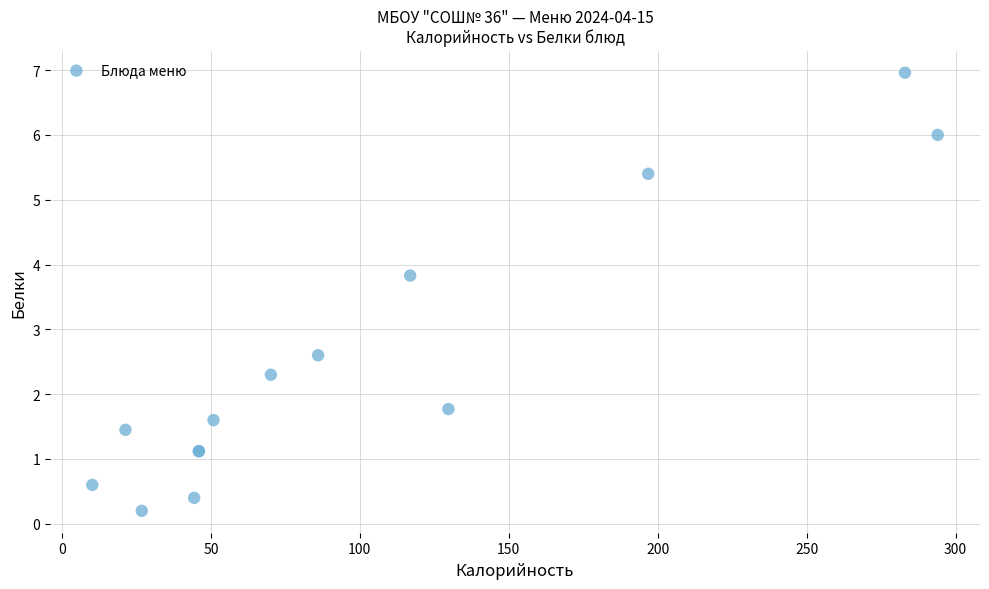

What Y value in the scatter plot is closest to 3?

2.6